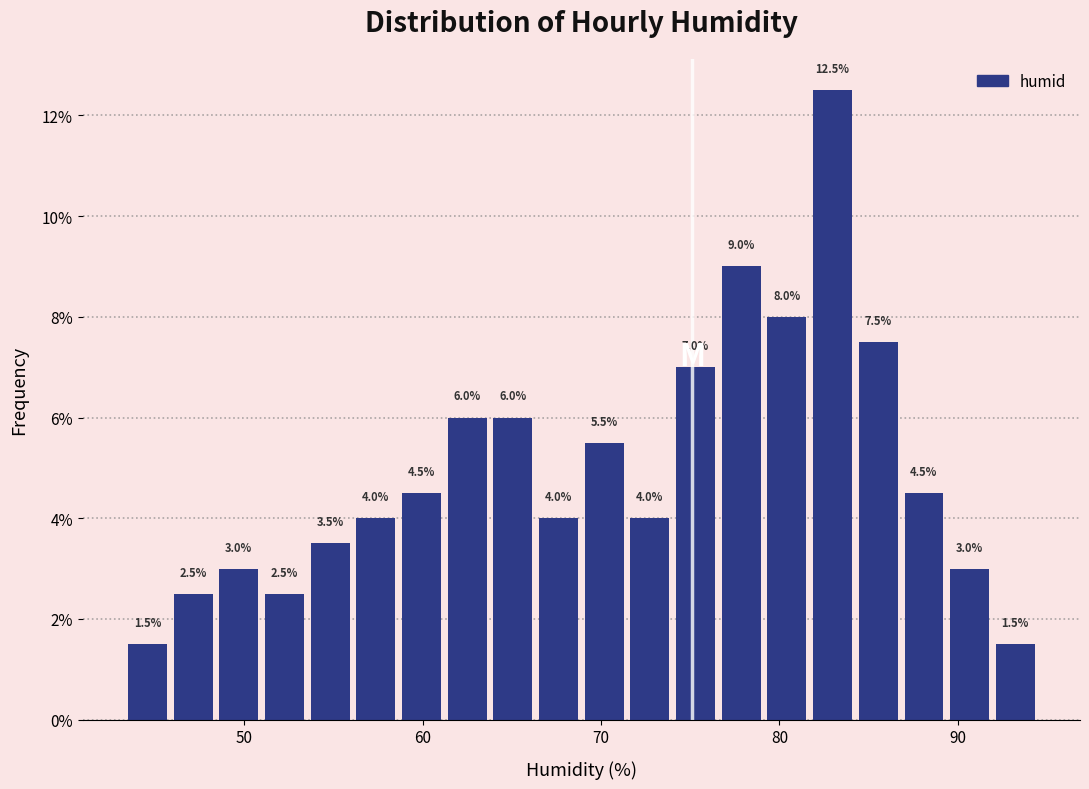

Around what value on the x-axis is the tallest bar? Give the approximate position of its centre, as read against the axis.

83